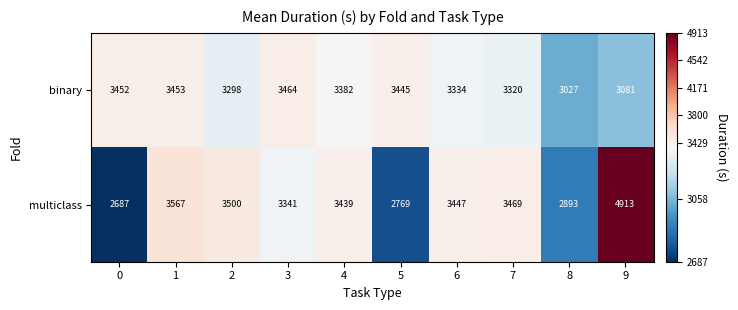

The value of binary at 2 is 819. True or false?

False